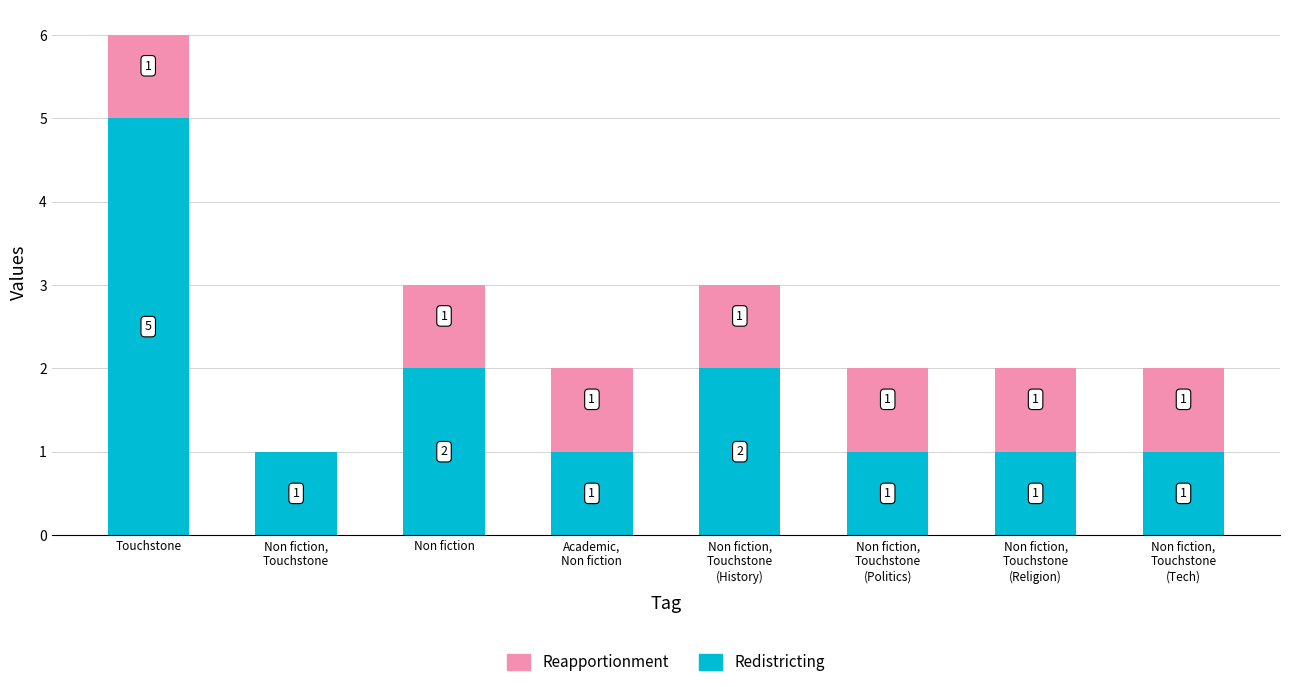

At which label does Redistricting reach its peak?

Touchstone